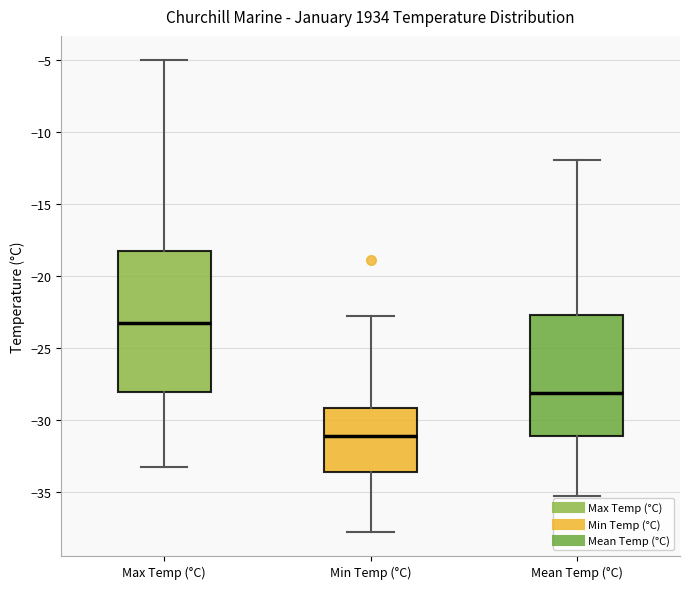

Reading left to right, read every box against the y-axis: the position of its median line, the range the box covers, and the ends of its whiskers. The values are not printed on the chart, so give them approximately, as read against the axis.

Max Temp (°C): median -23.5, box -28.0 to -18.5, whiskers -33.5 to -5.0
Min Temp (°C): median -31.0, box -33.5 to -29.0, whiskers -38.0 to -23.0
Mean Temp (°C): median -28.0, box -31.0 to -22.5, whiskers -35.5 to -12.0